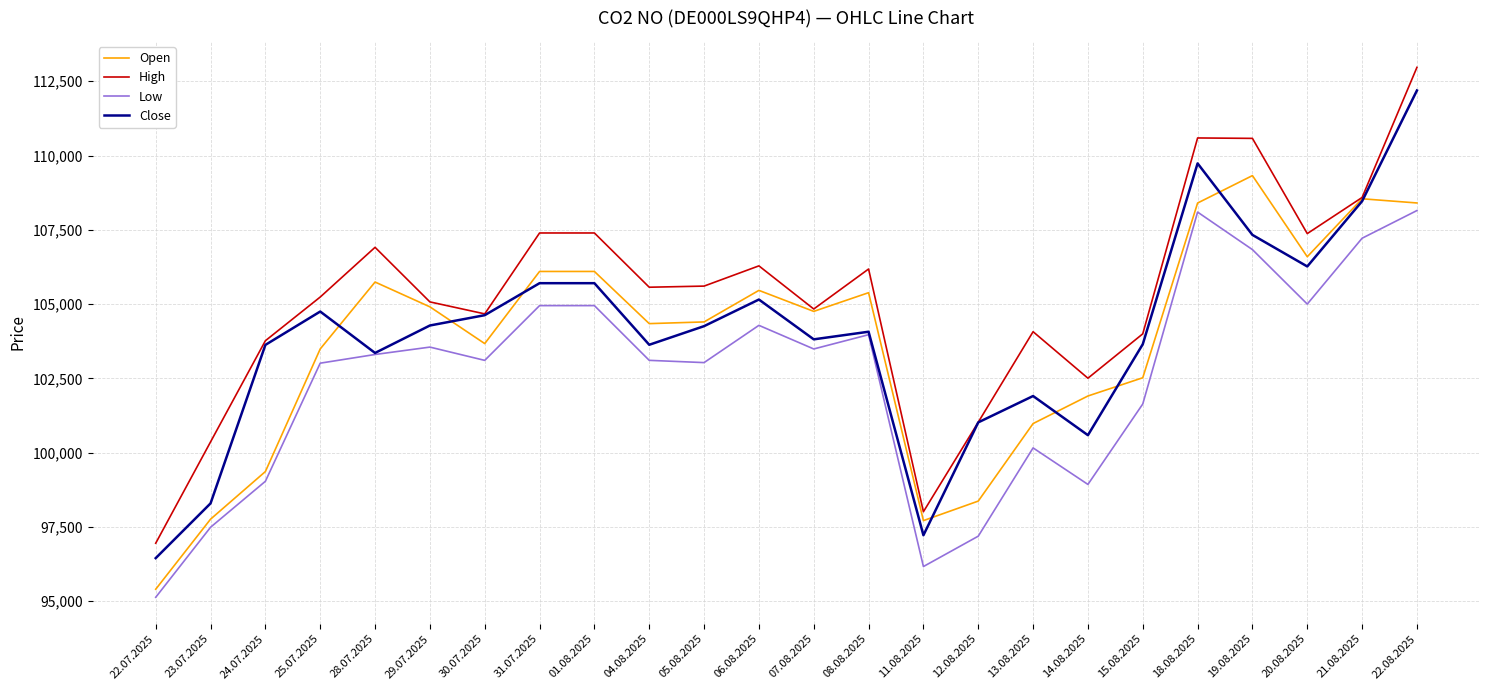

The Low series shows 160001 at 25.07.2025. True or false?

False